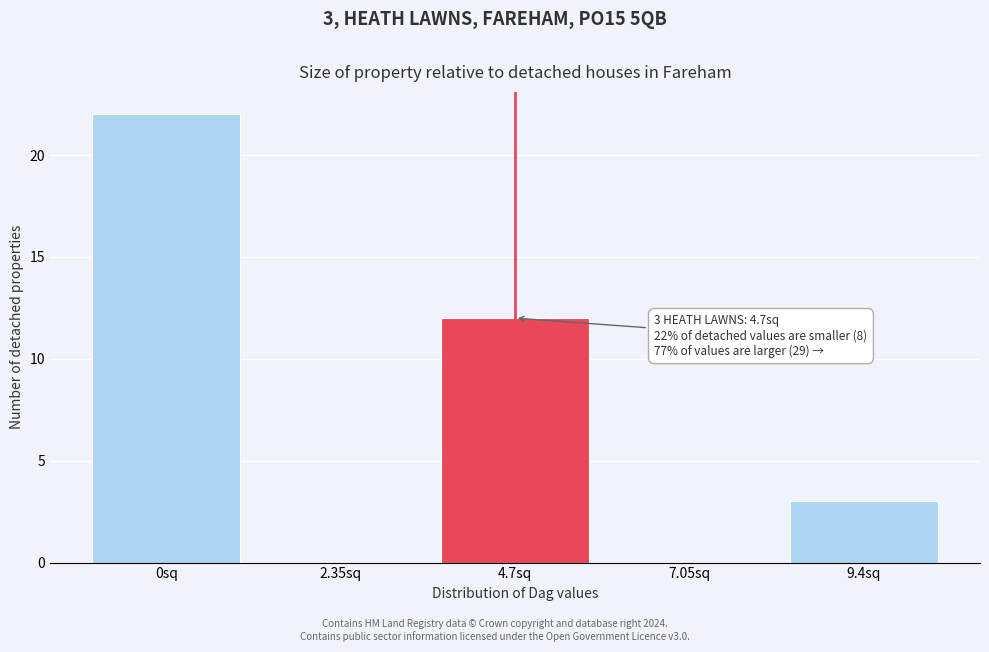

Reading left to right, list all the values displayed in this chart.

0sq=22	2.35sq=0	4.7sq=12	7.05sq=0	9.4sq=3